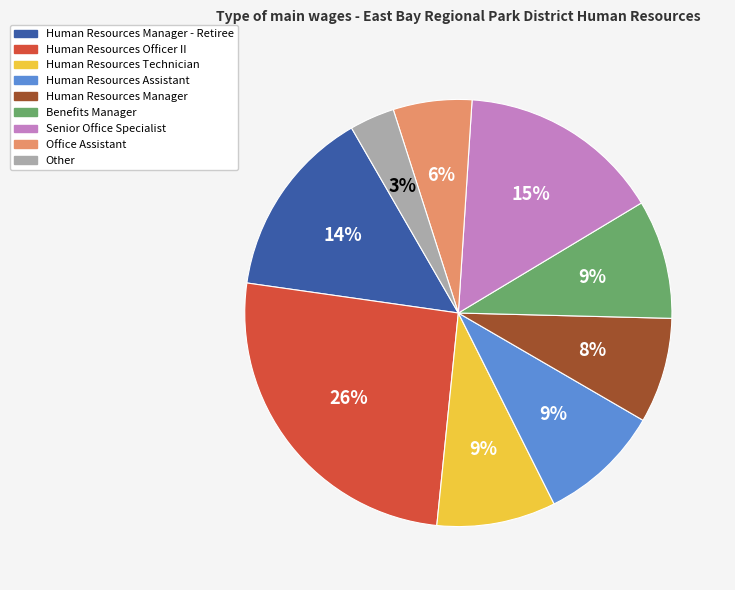

Approximately how many times larger is the value at Human Resources Manager - Retiree compared to Benefits Manager?

1.6